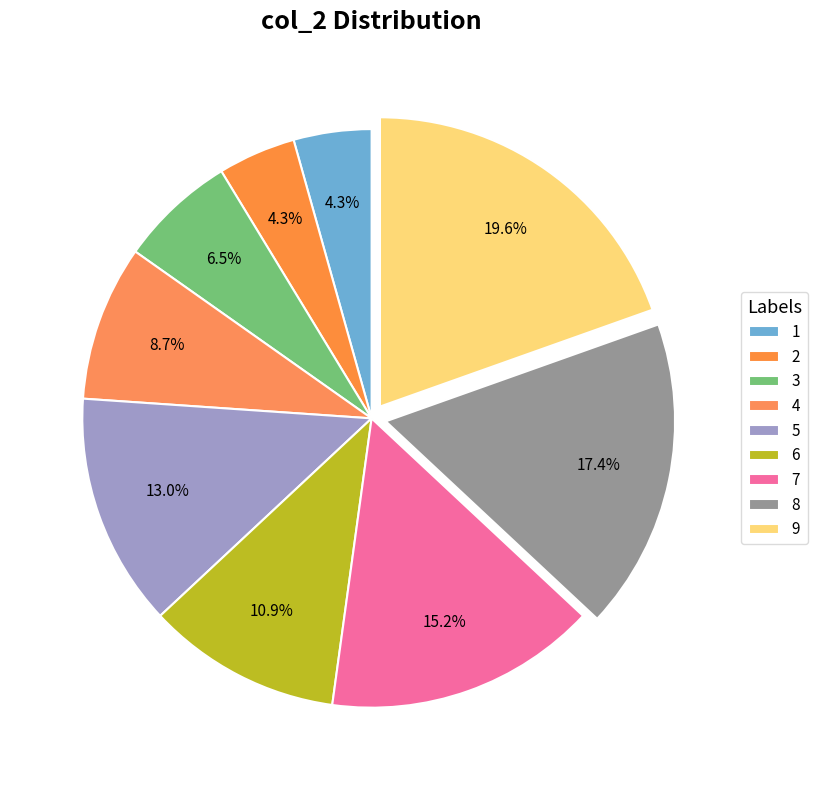

Count the number of slices in the pie.

9